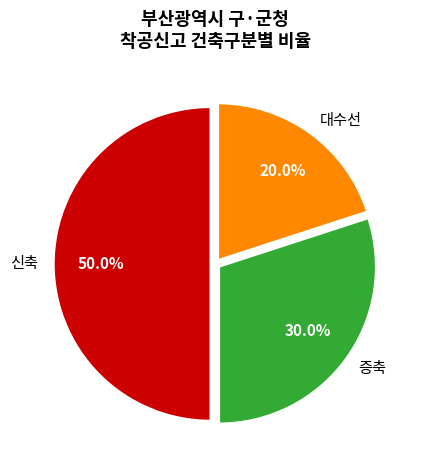

Combined, what portion of the pie is 대수선 and 신축?

70.0%